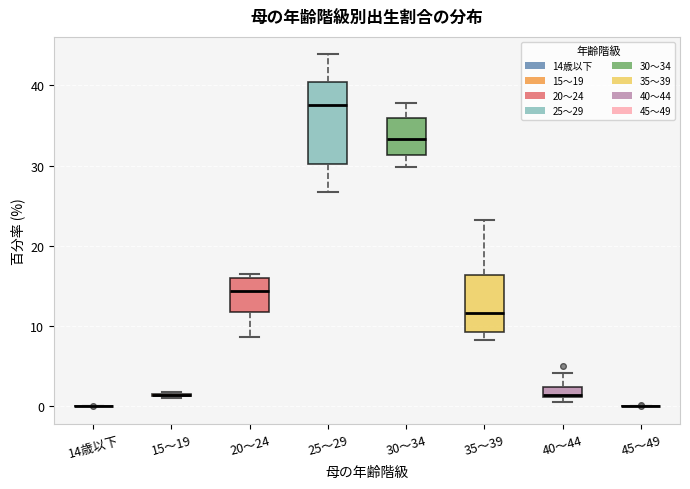

Which box is the tallest, from its lower edge to its upper edge?

25～29